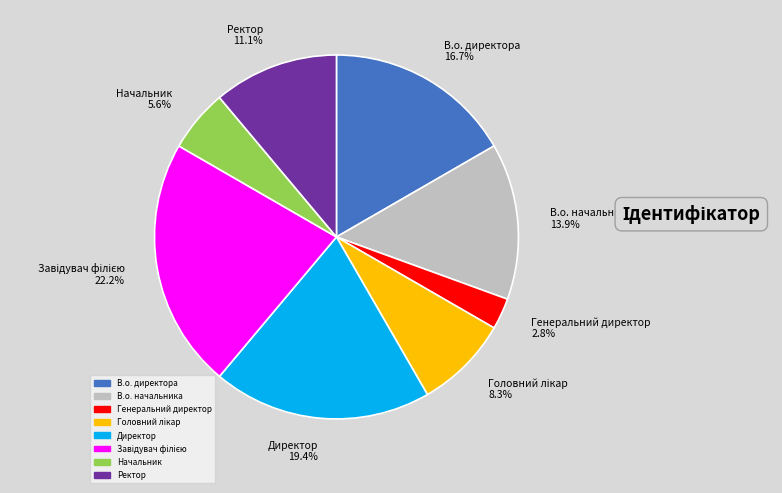

What portion of the pie excludes В.о. директора?

83.3%